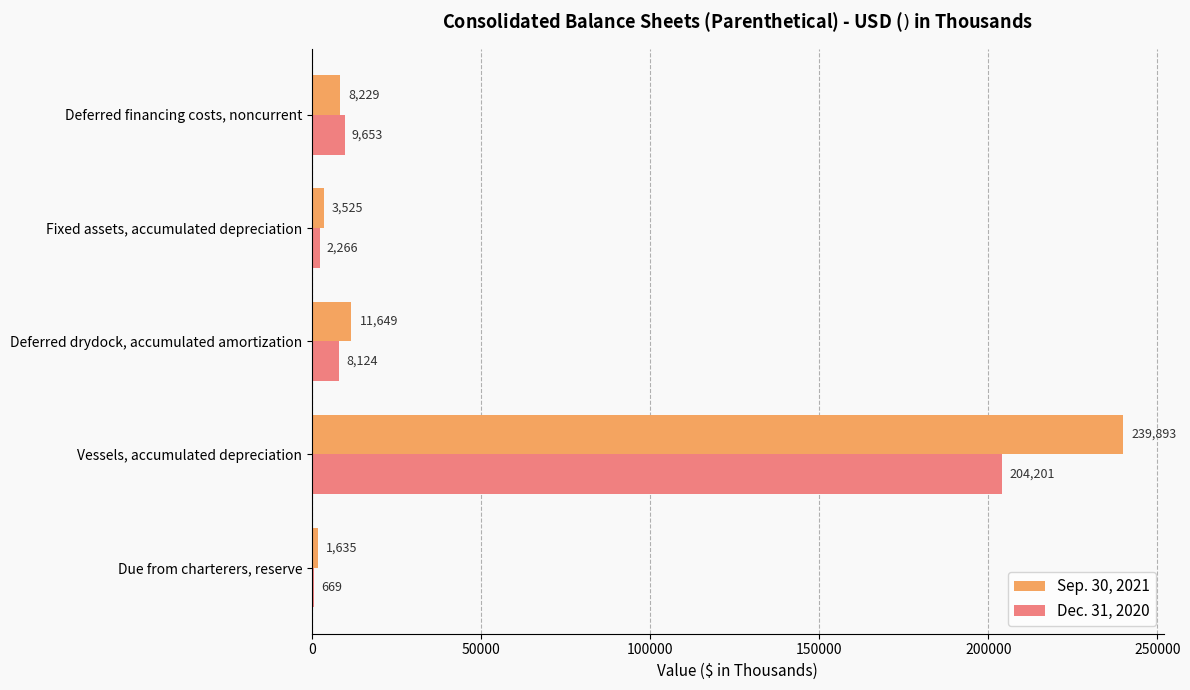

At which label is Sep. 30, 2021 closest to 120764?

Deferred drydock, accumulated amortization